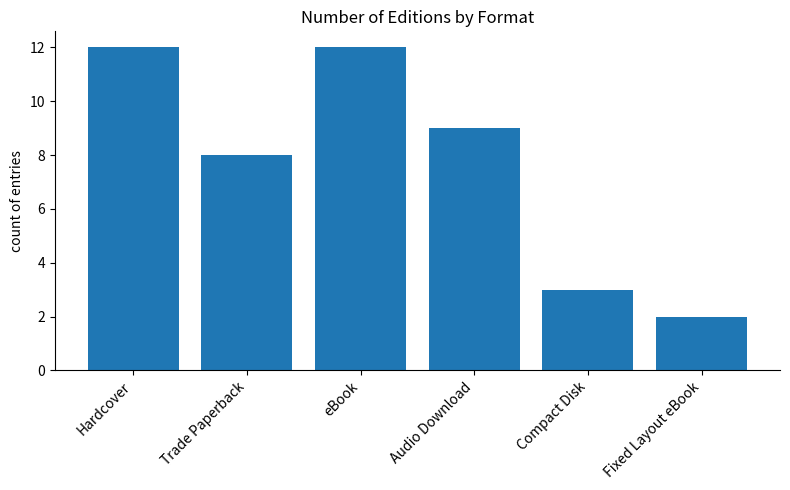

What position from the right is Trade Paperback?

5